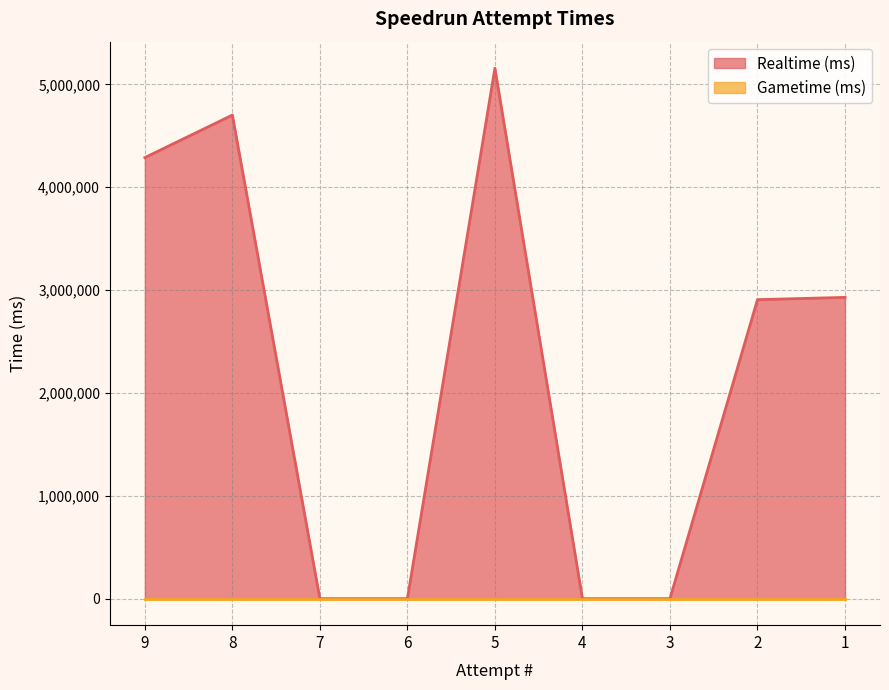

The value at 9 is 1021130. True or false?

False